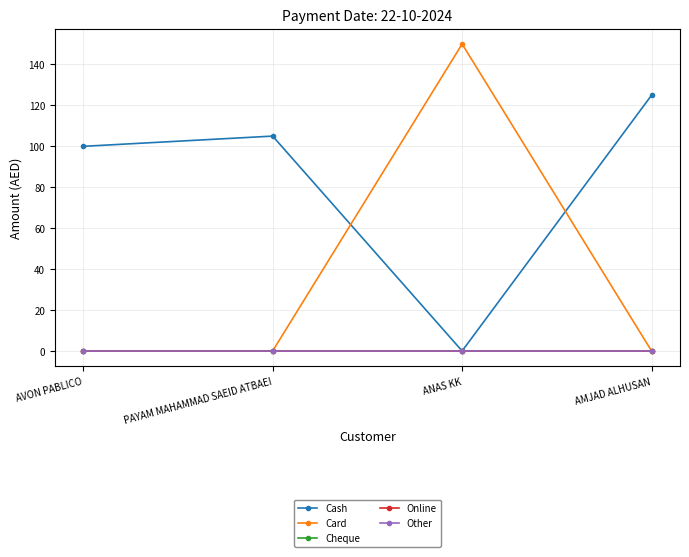

What is the sum of all Card values?

150